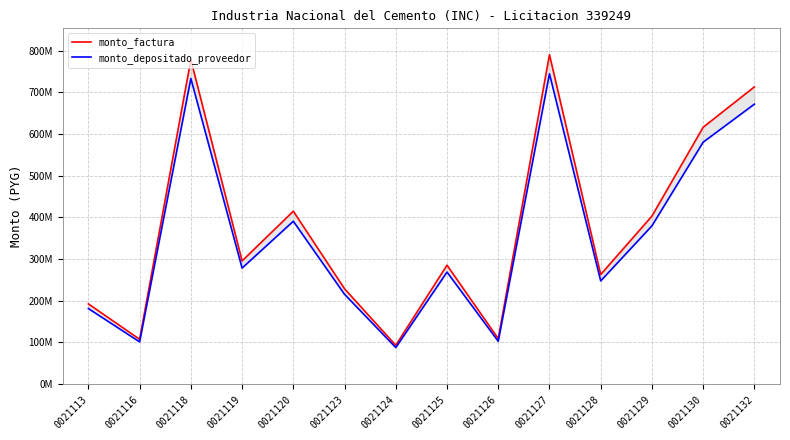

Is it true that monto_depositado_proveedor equals 101264481 at 0021116?

True